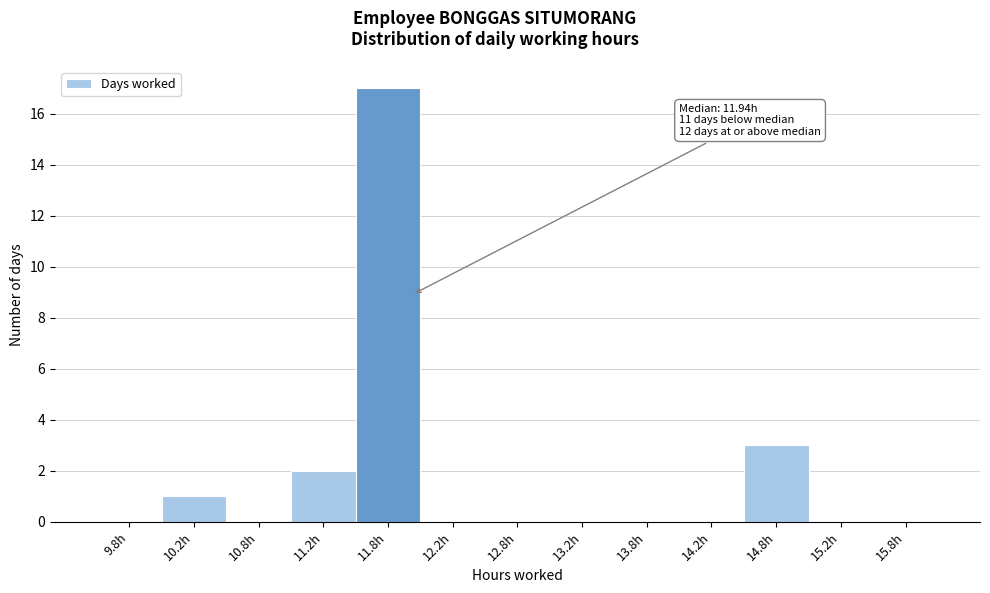

Which range on the x-axis has the tallest bar?

11.5 to 12.0